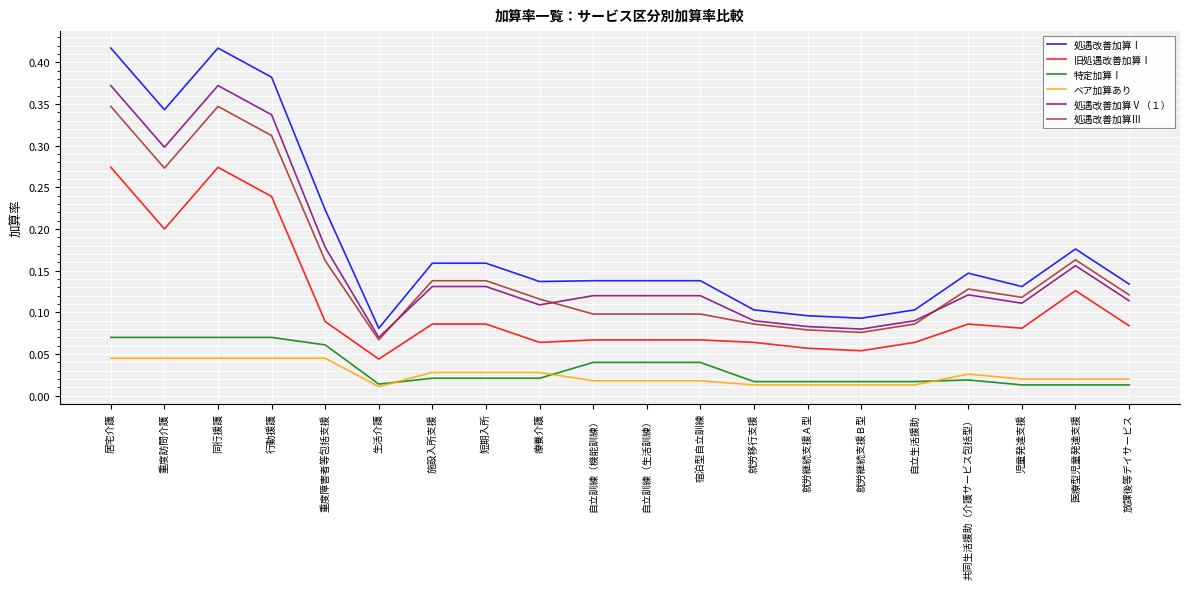

True or false: 処遇改善加算Ⅲ has more than 2 points higher than both neighbors.

True